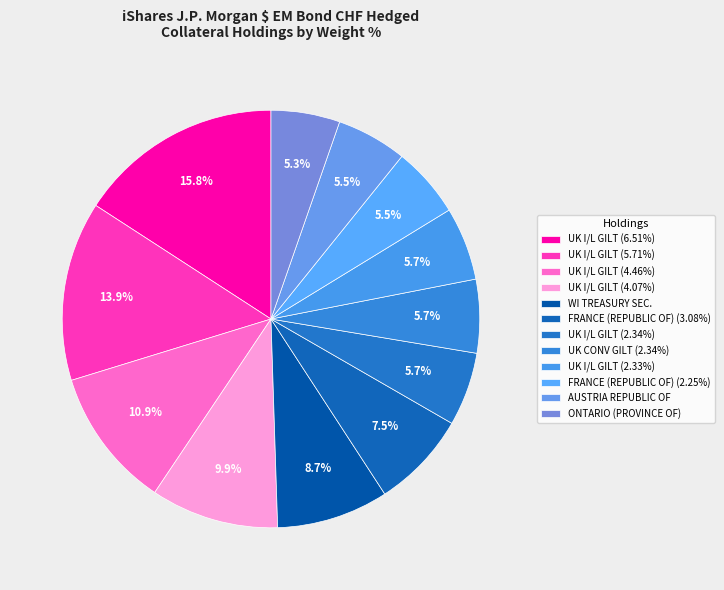

Is AUSTRIA REPUBLIC OF the majority of the pie?

No